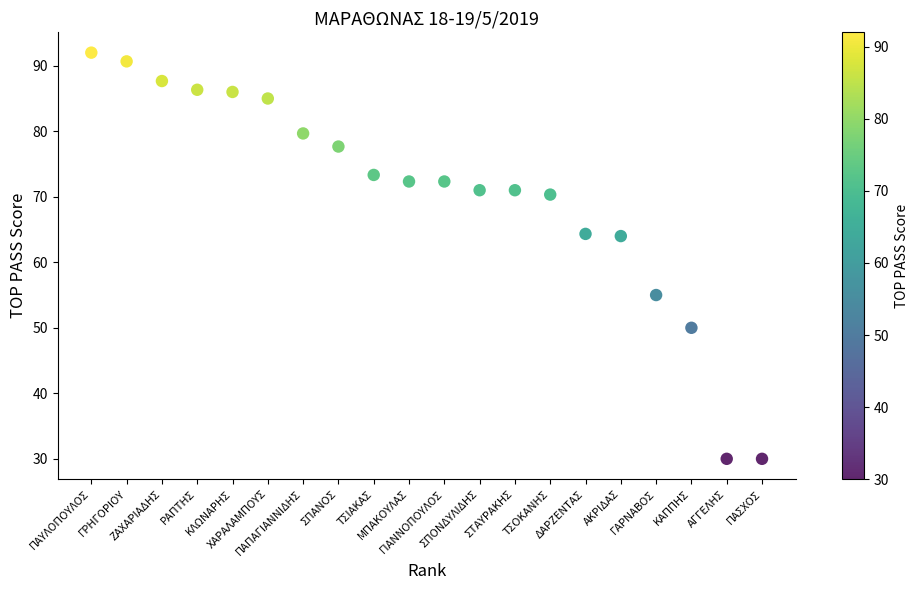

What is the range of Y values (max minus min)?

62.0